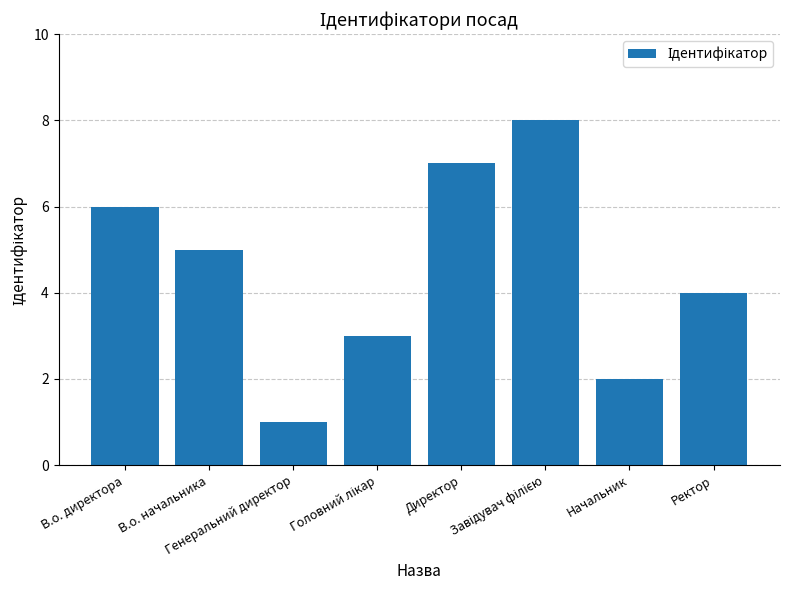

What is the sum of all values?

36